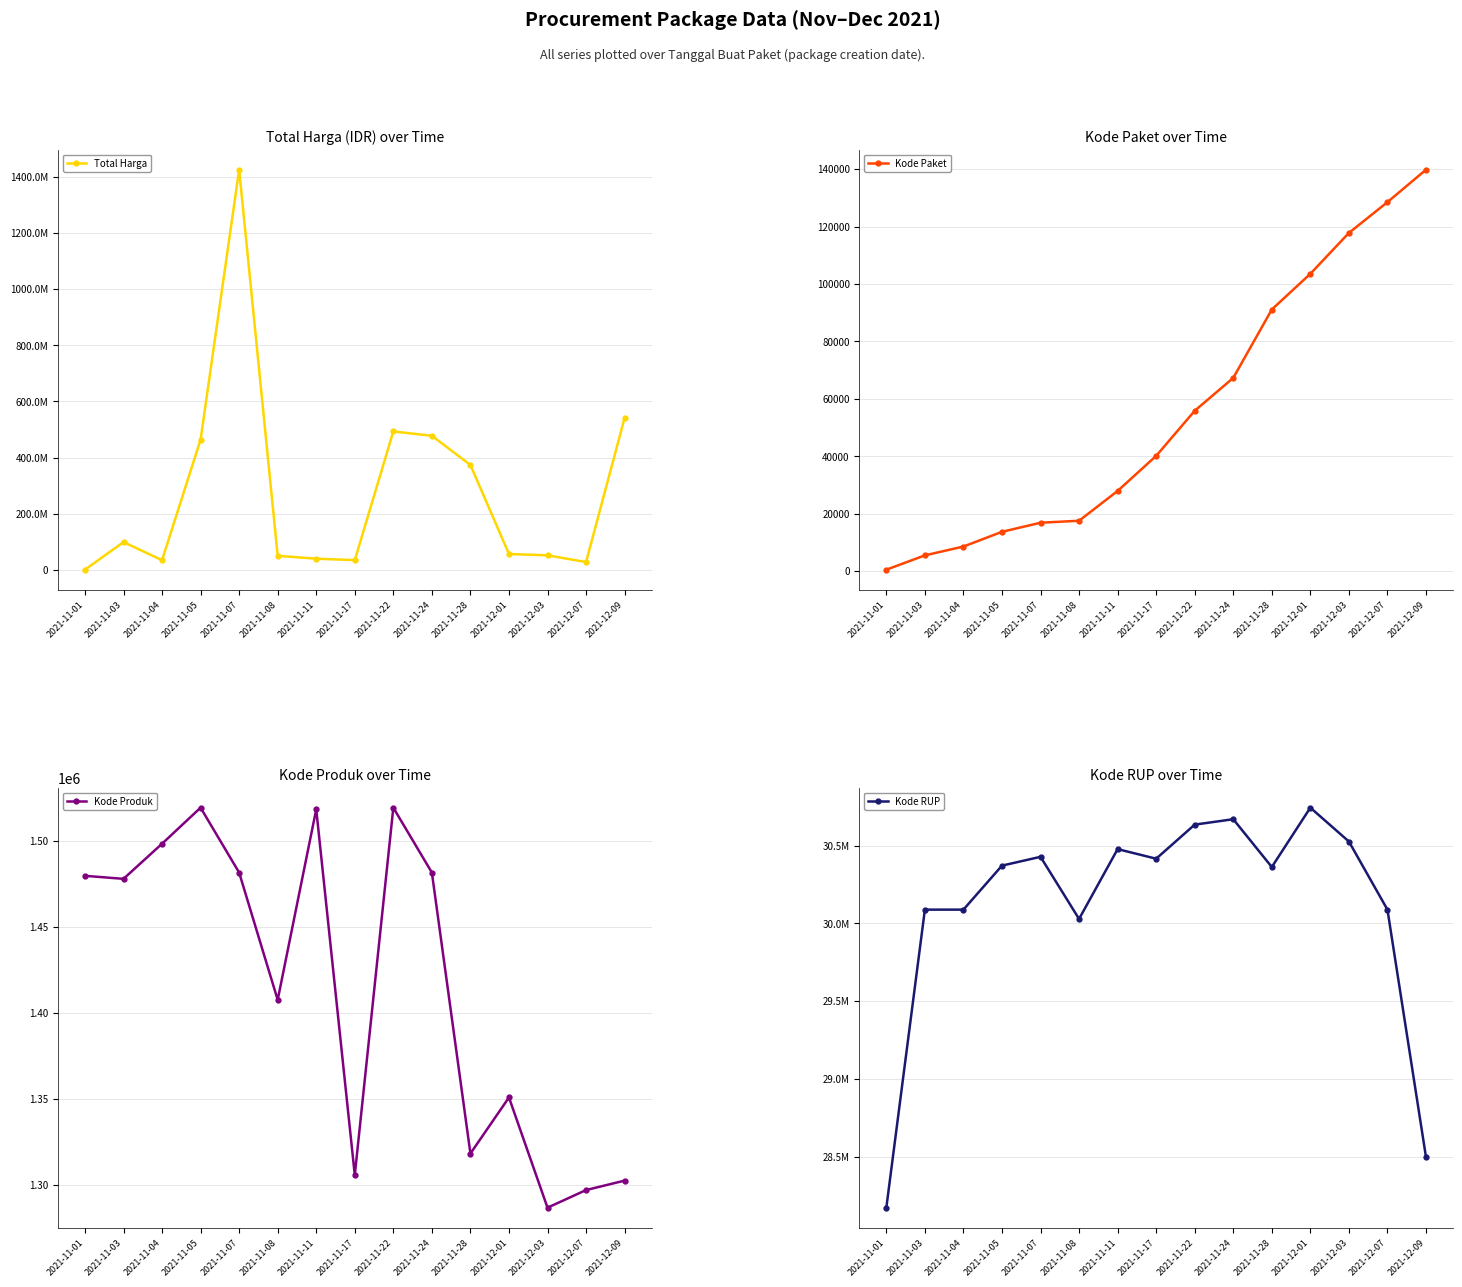

Reading right to left, transcribe all the data shown in this chart.

Total Harga: 541071000	27412000	51601000	56152800	373404000	477600000	493000000	34292000	39440000	49730040	1425867900	464002100	34000000	98772570	333600
Kode Paket: 139817	128516	117783	103541	91101	67279	55826	40112	27891	17509	16823	13652	8530	5449	464
Kode Produk: 1302598	1297110	1286873	1350905	1318333	1481562	1519260	1305852	1518309	1407595	1481562	1519264	1498322	1477921	1479674
Kode RUP: 28497118	30089034	30527421	30745112	30363247	30670893	30636058	30416731	30478474	30029068	30428912	30372232	30089034	30089034	28171087